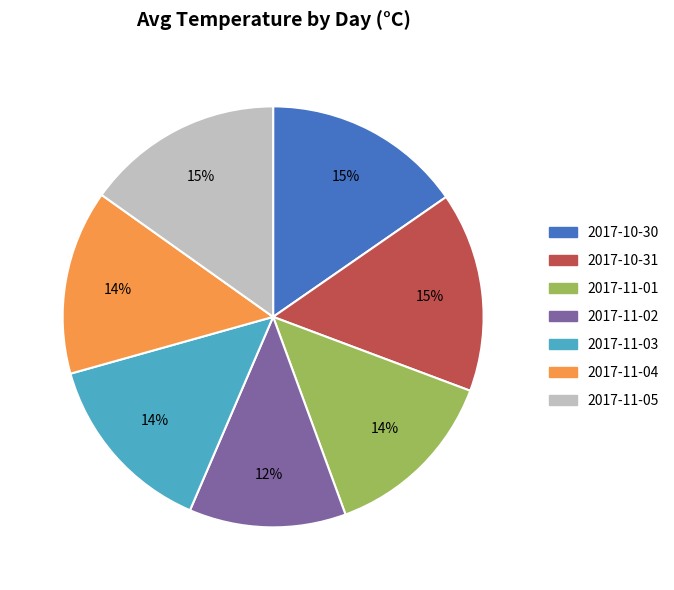

To the nearest percent, what is the average slice percentage?

14%